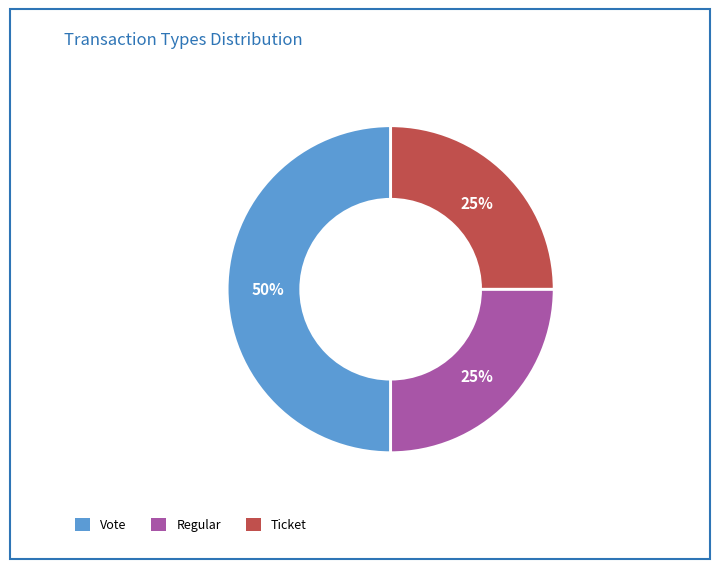

Which category has the biggest portion of the pie?

Vote